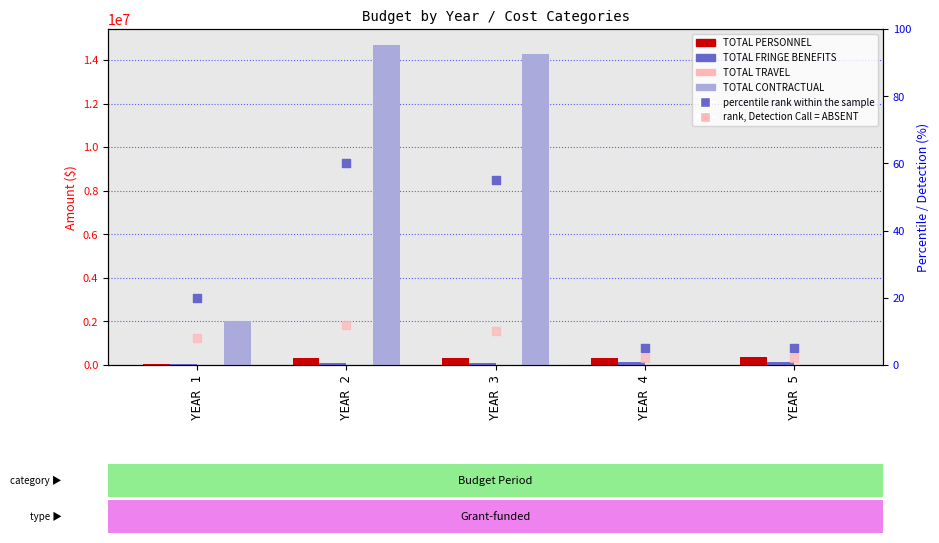

Is the value of percentile rank within the sample at YEAR 4 greater than the value of TOTAL PERSONNEL at YEAR 5?

No